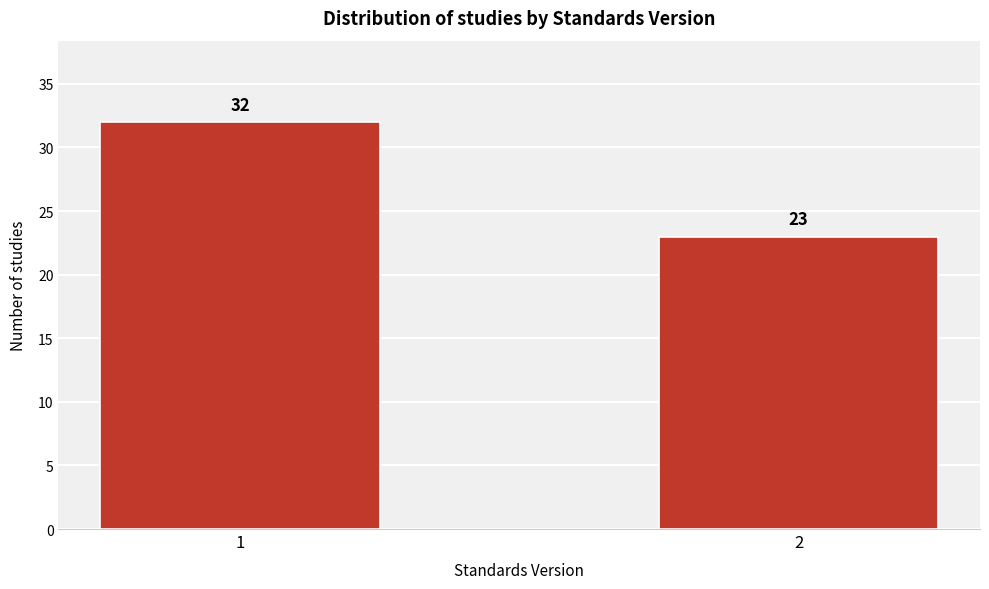

Reading left to right, transcribe all the data shown in this chart.

1=32	2=23